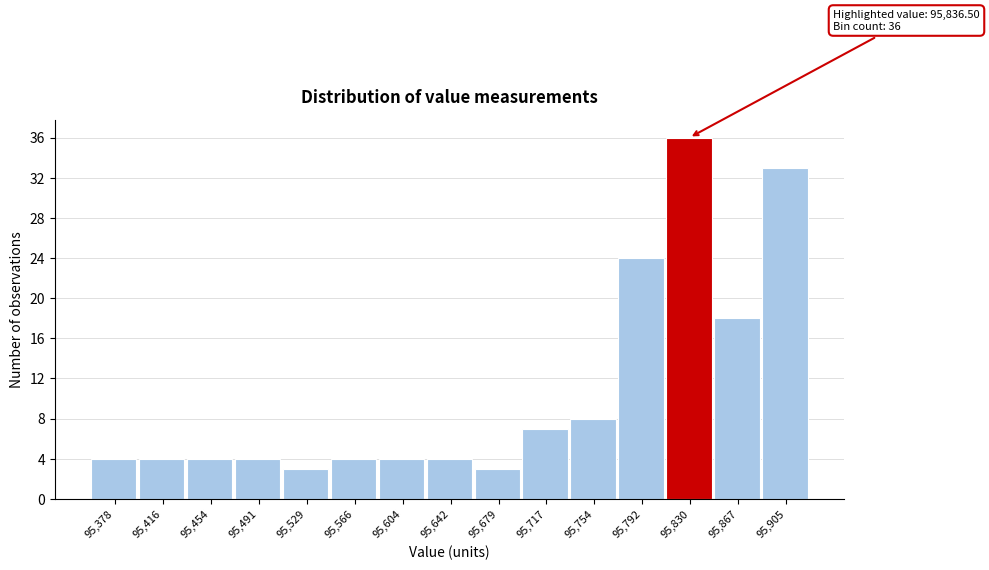

Which range on the x-axis has the tallest bar?

95810 to 95850